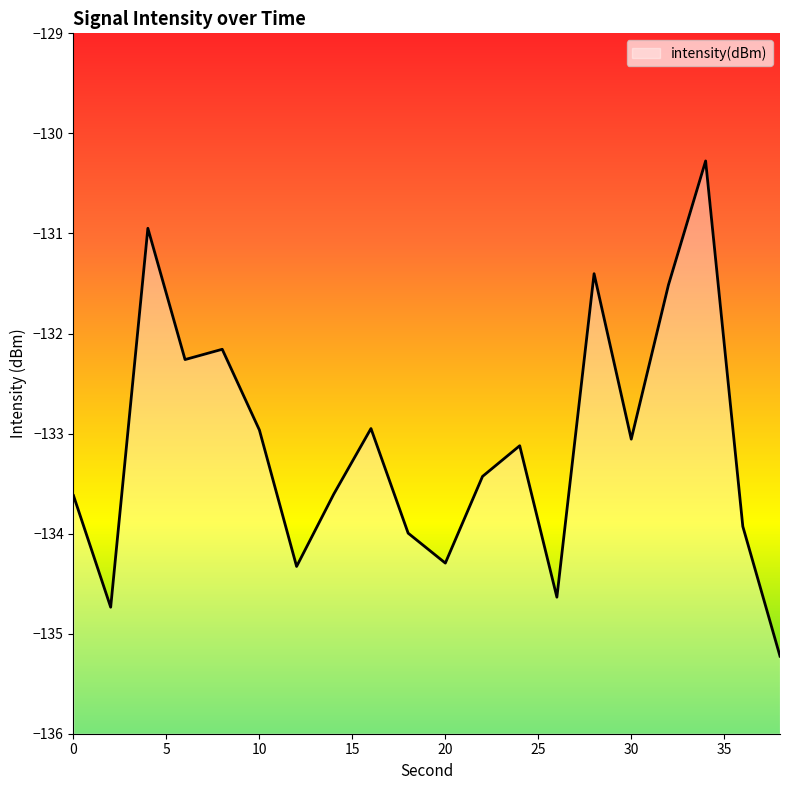

Where does the data first go above -133?

4